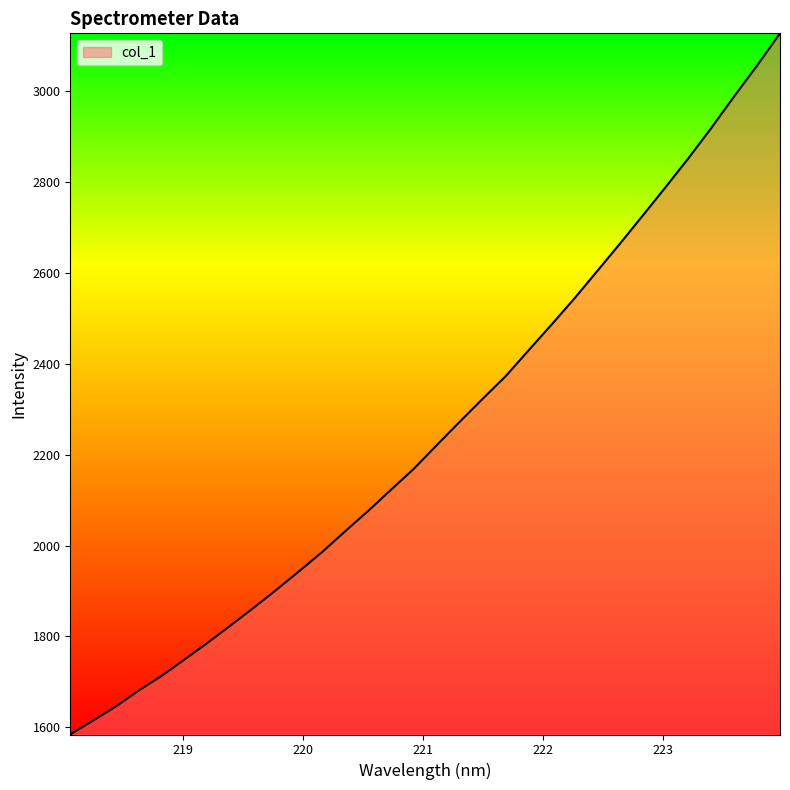

What is the difference between the maximum and minimum values?

1543.7